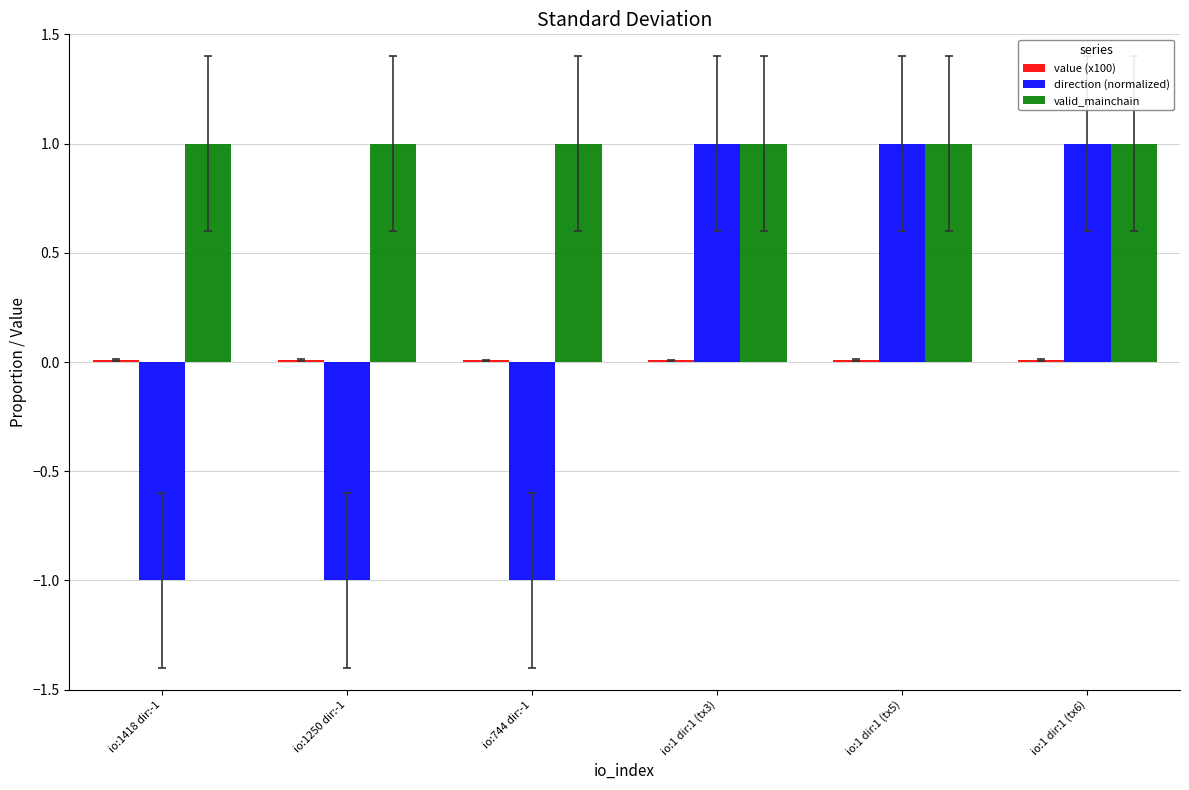

What is the greatest value displayed?

1.0